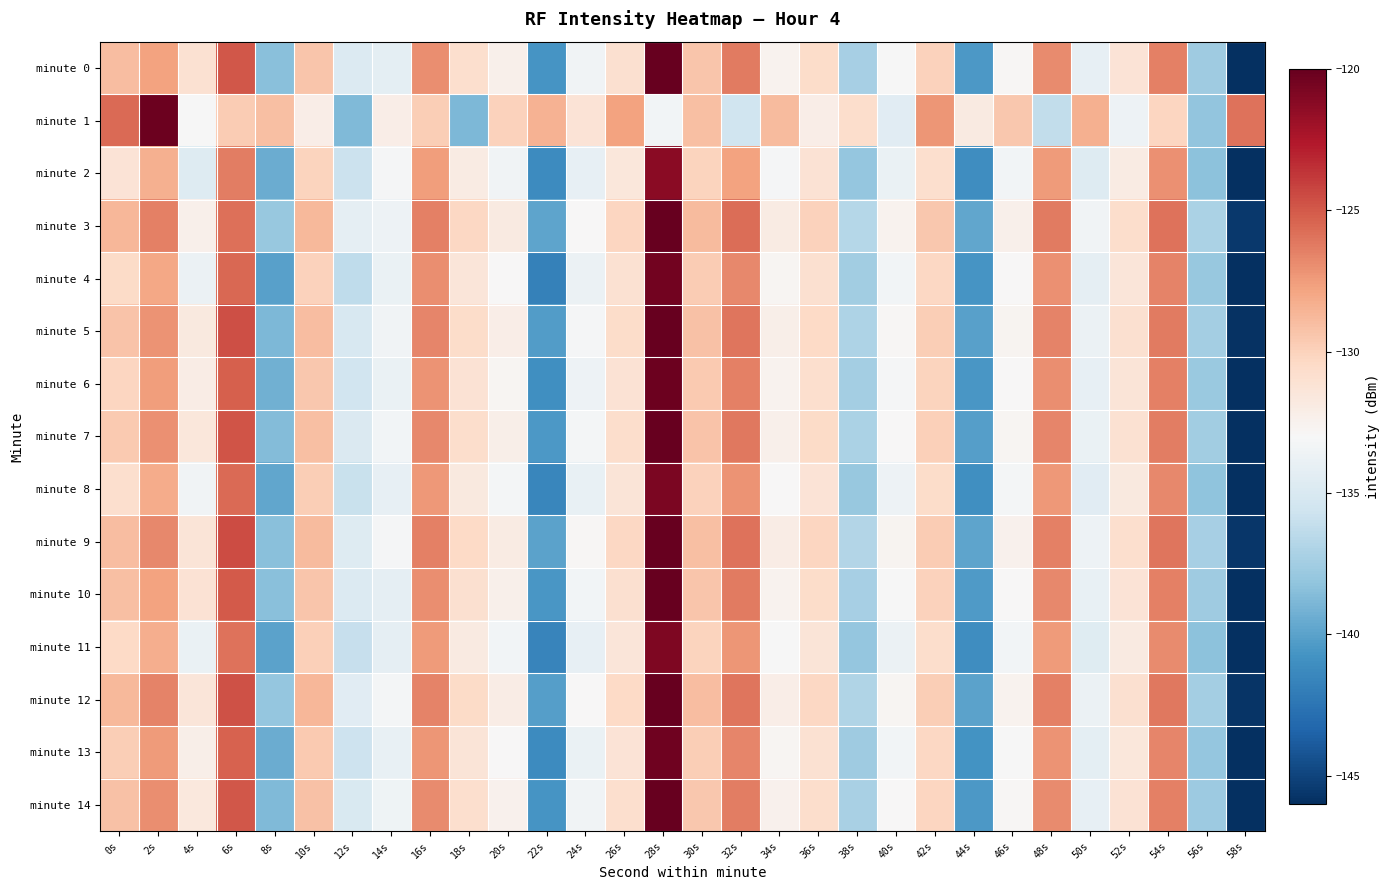

Reading right to left, transcribe all the data shown in this chart.

minute 0: 58s=-146.0	56s=-137.6	54s=-126.4	52s=-131.2	50s=-134.0	48s=-126.8	46s=-132.9	44s=-140.4	42s=-130.0	40s=-133.1	38s=-137.3	36s=-130.6	34s=-132.5	32s=-126.2	30s=-129.4	28s=-120.0	26s=-130.9	24s=-133.4	22s=-140.6	20s=-132.3	18s=-130.9	16s=-127.0	14s=-134.2	12s=-134.8	10s=-129.4	8s=-138.4	6s=-125.0	4s=-131.1	2s=-127.8	0s=-129.0
minute 1: 58s=-125.9	56s=-138.1	54s=-130.2	52s=-133.7	50s=-128.4	48s=-136.2	46s=-129.5	44s=-131.8	42s=-127.3	40s=-134.5	38s=-130.7	36s=-132.1	34s=-128.9	32s=-135.6	30s=-129.1	28s=-133.4	26s=-127.8	24s=-131.2	22s=-128.5	20s=-130.0	18s=-138.9	16s=-129.8	14s=-132.1	12s=-138.7	10s=-132.1	8s=-129.1	6s=-129.7	4s=-133.1	2s=-120.3	0s=-125.6
minute 2: 58s=-146.8	56s=-138.3	54s=-127.1	52s=-131.9	50s=-134.7	48s=-127.5	46s=-133.4	44s=-141.1	42s=-130.8	40s=-133.9	38s=-138.0	36s=-131.1	34s=-133.2	32s=-127.8	30s=-130.1	28s=-121.3	26s=-131.5	24s=-134.1	22s=-141.2	20s=-133.5	18s=-131.9	16s=-127.6	14s=-133.2	12s=-135.8	10s=-130.1	8s=-139.5	6s=-126.3	4s=-134.7	2s=-128.4	0s=-131.2
minute 3: 58s=-145.5	56s=-137.1	54s=-125.9	52s=-130.7	50s=-133.5	48s=-126.2	46s=-132.3	44s=-139.8	42s=-129.5	40s=-132.5	38s=-136.7	36s=-130.0	34s=-131.9	32s=-125.7	30s=-128.9	28s=-119.5	26s=-130.2	24s=-132.9	22s=-139.9	20s=-131.8	18s=-130.3	16s=-126.4	14s=-133.7	12s=-134.2	10s=-128.8	8s=-137.9	6s=-125.8	4s=-132.3	2s=-126.5	0s=-128.7
minute 4: 58s=-146.3	56s=-137.9	54s=-126.6	52s=-131.4	50s=-134.2	48s=-127.1	46s=-133.0	44s=-140.7	42s=-130.3	40s=-133.4	38s=-137.5	36s=-130.9	34s=-132.7	32s=-126.8	30s=-129.7	28s=-120.5	26s=-131.0	24s=-133.8	22s=-141.8	20s=-133.0	18s=-131.4	16s=-127.0	14s=-133.9	12s=-136.3	10s=-130.0	8s=-140.1	6s=-125.5	4s=-133.8	2s=-128.0	0s=-130.5
minute 5: 58s=-145.8	56s=-137.4	54s=-126.2	52s=-130.9	50s=-133.8	48s=-126.6	46s=-132.6	44s=-140.1	42s=-129.8	40s=-132.8	38s=-137.0	36s=-130.4	34s=-132.2	32s=-126.0	30s=-129.2	28s=-120.0	26s=-130.6	24s=-133.2	22s=-140.3	20s=-132.1	18s=-130.6	16s=-126.7	14s=-133.5	12s=-135.1	10s=-129.0	8s=-138.8	6s=-124.6	4s=-131.7	2s=-127.2	0s=-129.3
minute 6: 58s=-146.2	56s=-137.8	54s=-126.5	52s=-131.3	50s=-134.1	48s=-127.0	46s=-132.9	44s=-140.6	42s=-130.1	40s=-133.2	38s=-137.4	36s=-130.8	34s=-132.5	32s=-126.5	30s=-129.6	28s=-120.3	26s=-131.1	24s=-133.7	22s=-141.0	20s=-132.7	18s=-131.1	16s=-127.2	14s=-133.9	12s=-135.5	10s=-129.5	8s=-139.2	6s=-125.2	4s=-132.0	2s=-127.6	0s=-130.2
minute 7: 58s=-145.9	56s=-137.5	54s=-126.3	52s=-131.0	50s=-133.9	48s=-126.7	46s=-132.7	44s=-140.2	42s=-129.9	40s=-132.9	38s=-137.1	36s=-130.5	34s=-132.3	32s=-126.1	30s=-129.3	28s=-119.8	26s=-130.7	24s=-133.3	22s=-140.5	20s=-132.2	18s=-130.7	16s=-126.8	14s=-133.4	12s=-134.9	10s=-129.1	8s=-138.6	6s=-124.8	4s=-131.5	2s=-127.1	0s=-129.6
minute 8: 58s=-146.5	56s=-138.2	54s=-126.8	52s=-131.7	50s=-134.5	48s=-127.4	46s=-133.3	44s=-141.0	42s=-130.6	40s=-133.7	38s=-137.9	36s=-131.2	34s=-133.0	32s=-127.2	30s=-130.0	28s=-120.8	26s=-131.3	24s=-134.0	22s=-141.5	20s=-133.3	18s=-131.7	16s=-127.4	14s=-134.1	12s=-135.9	10s=-129.8	8s=-139.8	6s=-125.6	4s=-133.5	2s=-128.2	0s=-130.8
minute 9: 58s=-145.6	56s=-137.3	54s=-126.0	52s=-130.8	50s=-133.7	48s=-126.4	46s=-132.4	44s=-139.9	42s=-129.7	40s=-132.6	38s=-136.8	36s=-130.2	34s=-132.0	32s=-125.9	30s=-129.1	28s=-119.6	26s=-130.3	24s=-132.8	22s=-140.0	20s=-131.9	18s=-130.4	16s=-126.5	14s=-133.2	12s=-134.7	10s=-128.9	8s=-138.4	6s=-124.5	4s=-131.3	2s=-126.8	0s=-129.0
minute 10: 58s=-146.0	56s=-137.6	54s=-126.4	52s=-131.2	50s=-134.0	48s=-126.8	46s=-132.9	44s=-140.4	42s=-130.0	40s=-133.1	38s=-137.3	36s=-130.6	34s=-132.5	32s=-126.2	30s=-129.4	28s=-120.0	26s=-130.9	24s=-133.4	22s=-140.6	20s=-132.3	18s=-130.9	16s=-127.0	14s=-134.2	12s=-134.8	10s=-129.4	8s=-138.4	6s=-125.0	4s=-131.1	2s=-127.8	0s=-129.1
minute 11: 58s=-146.6	56s=-138.3	54s=-126.9	52s=-131.8	50s=-134.6	48s=-127.5	46s=-133.4	44s=-141.1	42s=-130.7	40s=-133.8	38s=-138.0	36s=-131.3	34s=-133.1	32s=-127.3	30s=-130.1	28s=-120.9	26s=-131.4	24s=-134.1	22s=-141.6	20s=-133.4	18s=-131.8	16s=-127.5	14s=-134.2	12s=-136.0	10s=-129.9	8s=-140.0	6s=-125.9	4s=-133.9	2s=-128.3	0s=-130.4
minute 12: 58s=-145.7	56s=-137.4	54s=-126.1	52s=-130.9	50s=-133.8	48s=-126.5	46s=-132.5	44s=-140.0	42s=-129.8	40s=-132.7	38s=-136.9	36s=-130.3	34s=-132.1	32s=-126.0	30s=-129.0	28s=-119.7	26s=-130.4	24s=-133.0	22s=-140.2	20s=-132.0	18s=-130.5	16s=-126.6	14s=-133.3	12s=-134.5	10s=-128.7	8s=-138.0	6s=-124.7	4s=-131.4	2s=-126.6	0s=-128.8
minute 13: 58s=-146.3	56s=-138.0	54s=-126.7	52s=-131.5	50s=-134.3	48s=-127.2	46s=-133.1	44s=-140.8	42s=-130.3	40s=-133.4	38s=-137.6	36s=-131.0	34s=-132.7	32s=-126.7	30s=-129.8	28s=-120.4	26s=-131.2	24s=-133.9	22s=-141.2	20s=-132.9	18s=-131.3	16s=-127.3	14s=-134.0	12s=-135.7	10s=-129.6	8s=-139.4	6s=-125.3	4s=-132.2	2s=-127.5	0s=-129.8
minute 14: 58s=-146.1	56s=-137.7	54s=-126.5	52s=-131.1	50s=-134.1	48s=-126.9	46s=-132.8	44s=-140.5	42s=-130.2	40s=-133.0	38s=-137.2	36s=-130.7	34s=-132.4	32s=-126.3	30s=-129.5	28s=-119.9	26s=-130.8	24s=-133.5	22s=-140.7	20s=-132.4	18s=-130.8	16s=-126.9	14s=-133.6	12s=-135.0	10s=-129.2	8s=-138.7	6s=-124.9	4s=-131.6	2s=-127.0	0s=-129.2